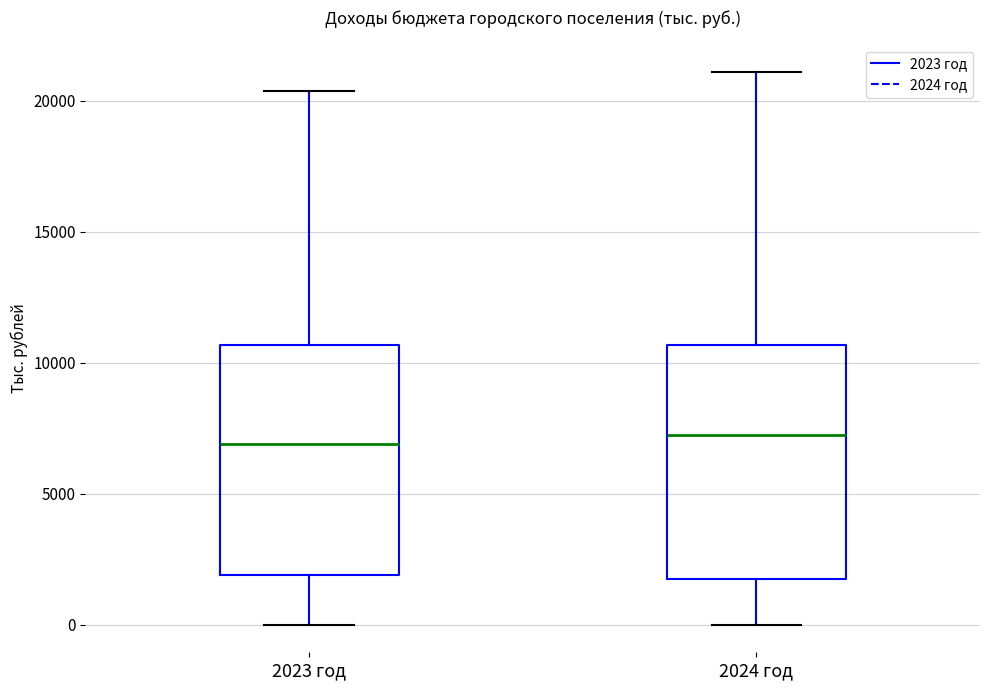

Where does the upper whisker of the box for 2024 год end on the y-axis? The values are not printed on the chart, so give them approximately, as read against the axis.

21000